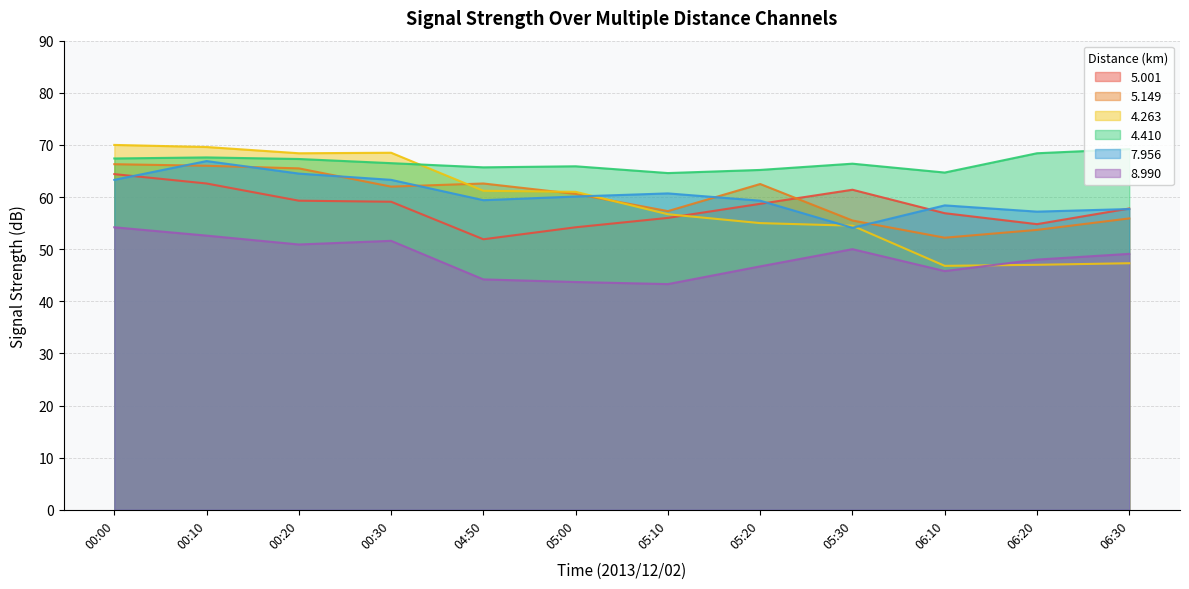

What is the maximum value shown in the chart?

70.0